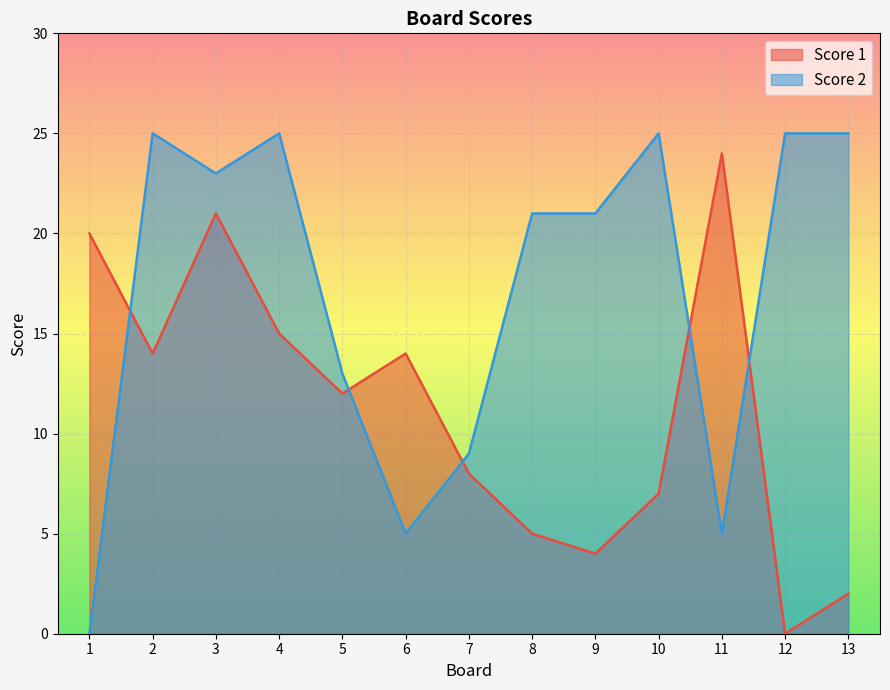

What is the total value across all series at 3?

44